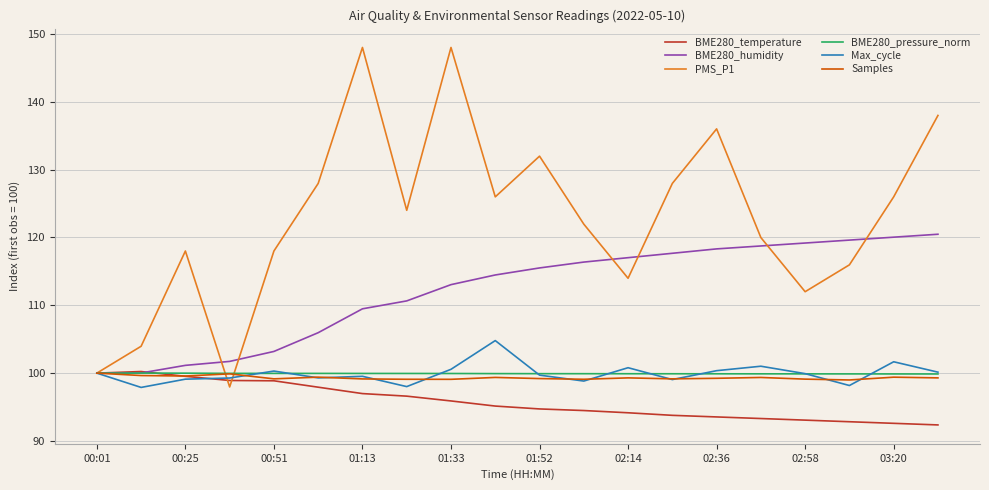

Which series has the widest spread of values?

PMS_P1